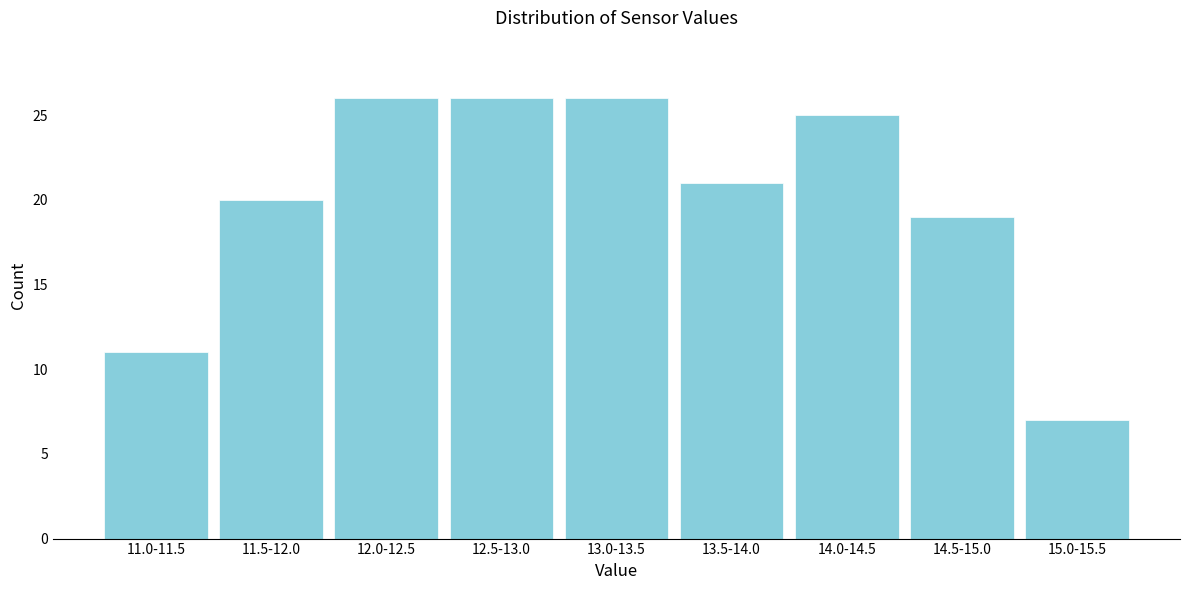

Reading right to left, what are all the values shown in this chart?

7	19	25	21	26	26	26	20	11